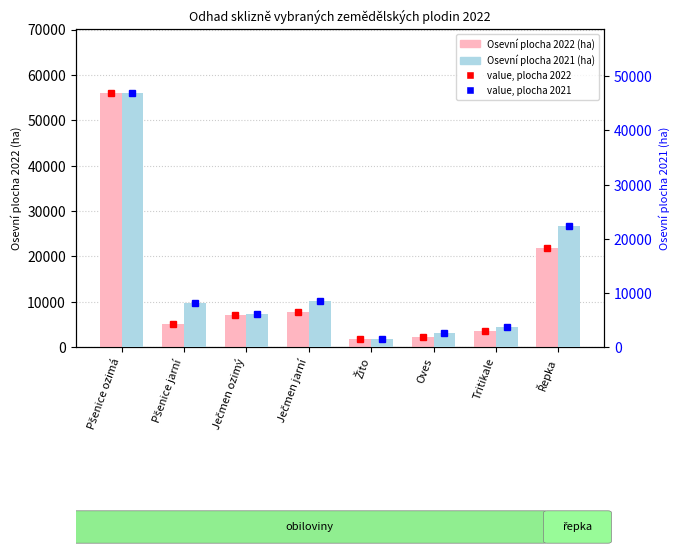

Read the Osevní plocha 2022 (ha) value at Žito.

1733.8